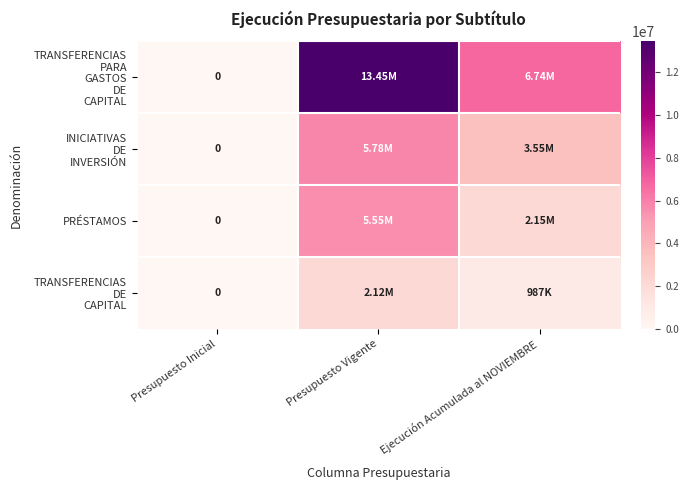

Which category has the highest value in the INICIATIVAS DE INVERSIÓN series?

Presupuesto Vigente